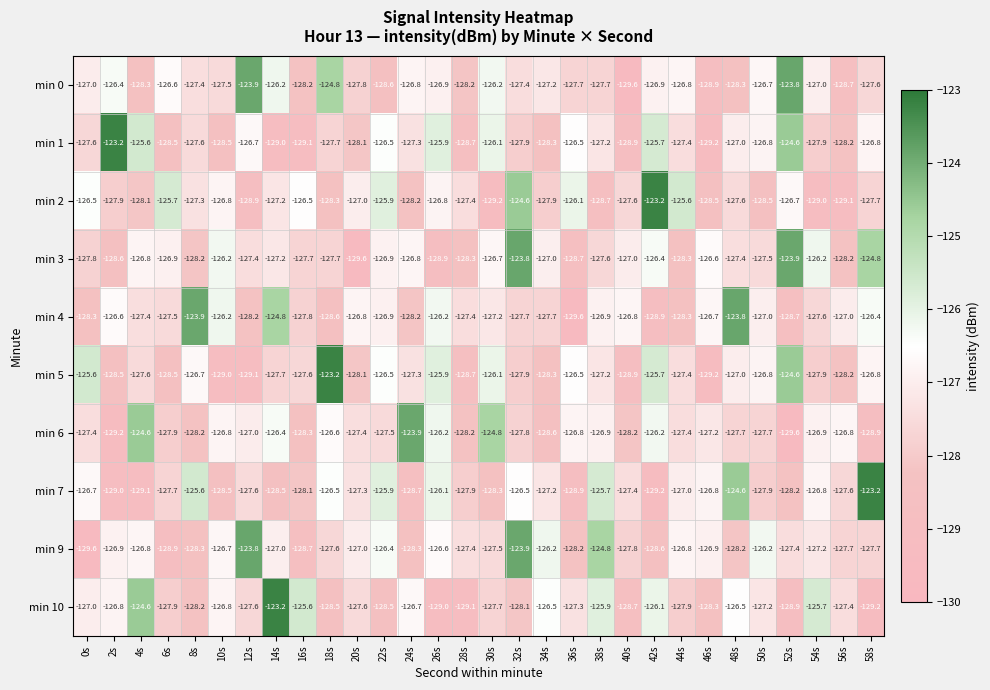

How many series are shown in this chart?

10